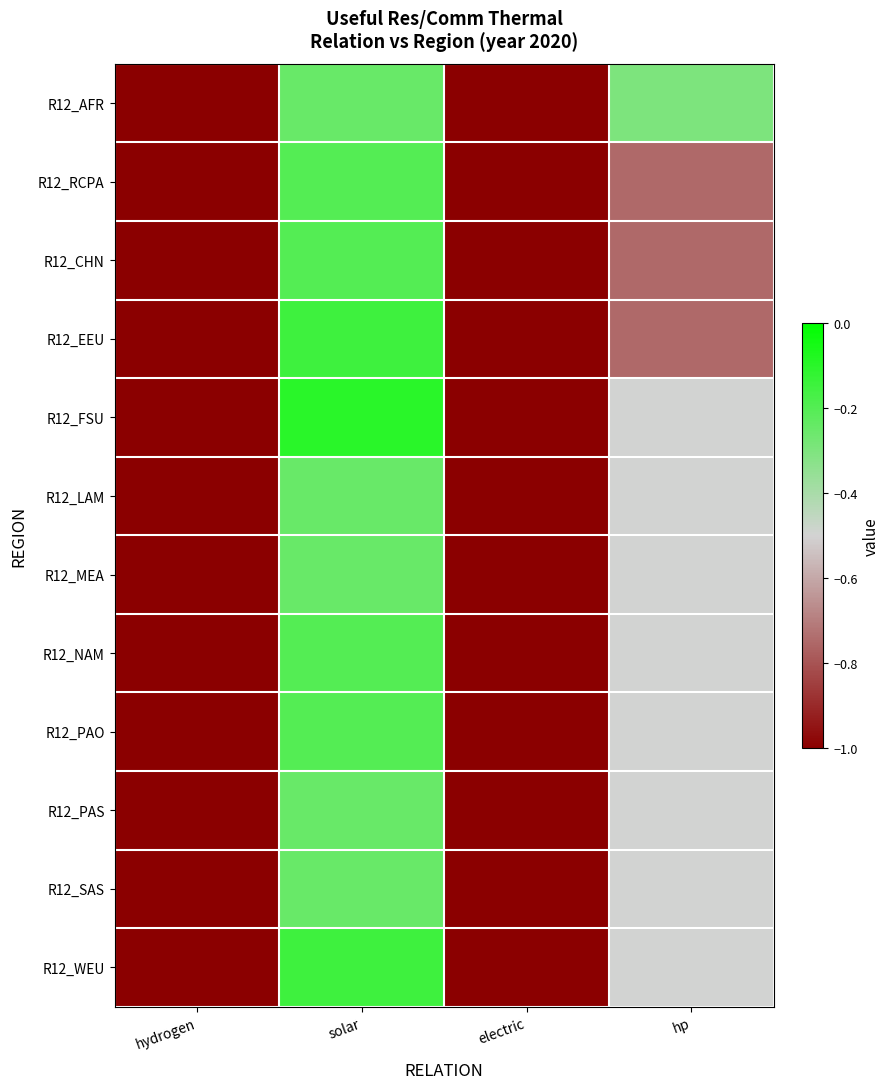

Reading left to right, extract all data points from this chart.

R12_AFR: hydrogen=-1.0	solar=-0.2	electric=-1.0	hp=-0.3
R12_RCPA: hydrogen=-1.0	solar=-0.2	electric=-1.0	hp=-0.8
R12_CHN: hydrogen=-1.0	solar=-0.2	electric=-1.0	hp=-0.8
R12_EEU: hydrogen=-1.0	solar=-0.1	electric=-1.0	hp=-0.8
R12_FSU: hydrogen=-1.0	solar=-0.1	electric=-1.0	hp=-0.5
R12_LAM: hydrogen=-1.0	solar=-0.2	electric=-1.0	hp=-0.5
R12_MEA: hydrogen=-1.0	solar=-0.2	electric=-1.0	hp=-0.5
R12_NAM: hydrogen=-1.0	solar=-0.2	electric=-1.0	hp=-0.5
R12_PAO: hydrogen=-1.0	solar=-0.2	electric=-1.0	hp=-0.5
R12_PAS: hydrogen=-1.0	solar=-0.2	electric=-1.0	hp=-0.5
R12_SAS: hydrogen=-1.0	solar=-0.2	electric=-1.0	hp=-0.5
R12_WEU: hydrogen=-1.0	solar=-0.1	electric=-1.0	hp=-0.5